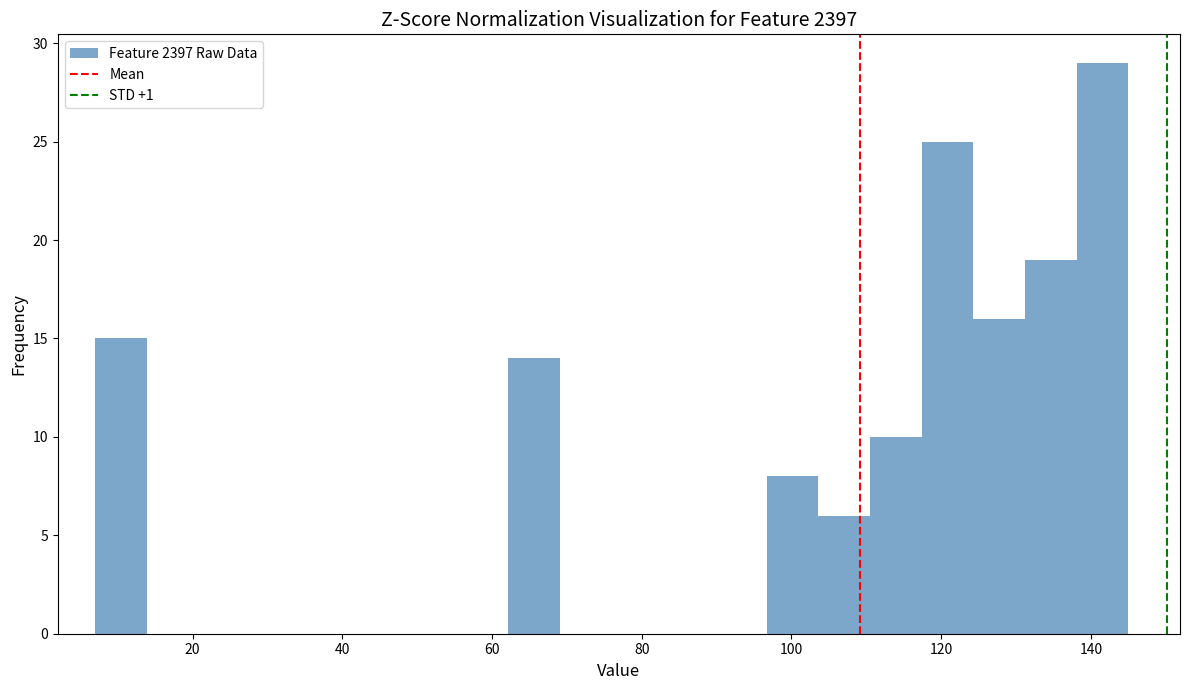

Around what value on the x-axis is the tallest bar? Give the approximate position of its centre, as read against the axis.

142